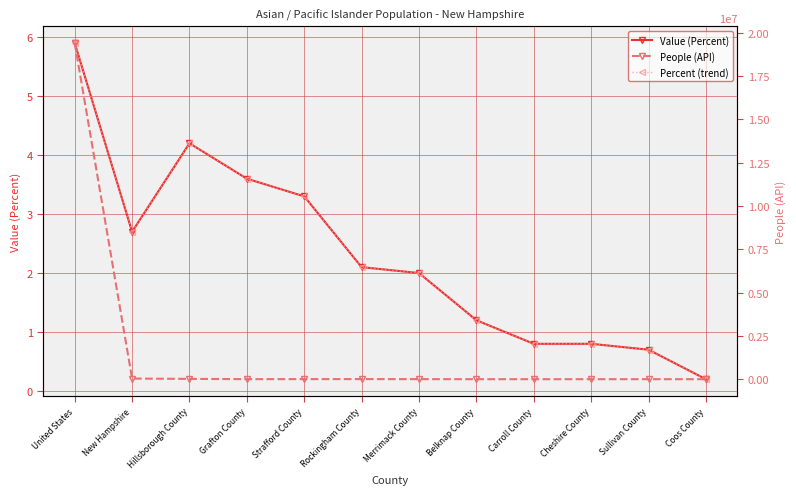

What is the total value across all series at Hillsborough County?

17828.4